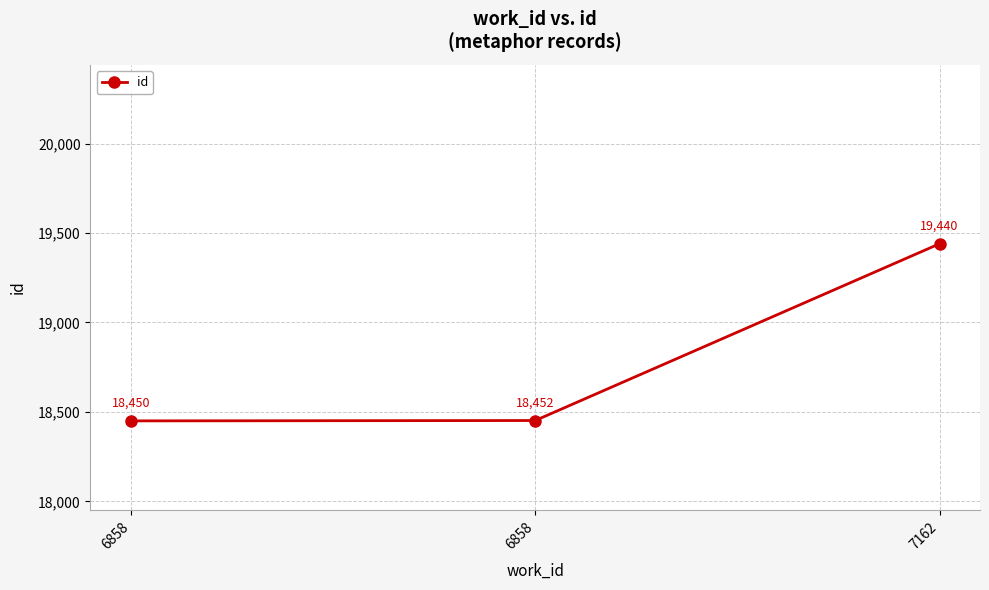

Does the chart have visible grid lines?

Yes